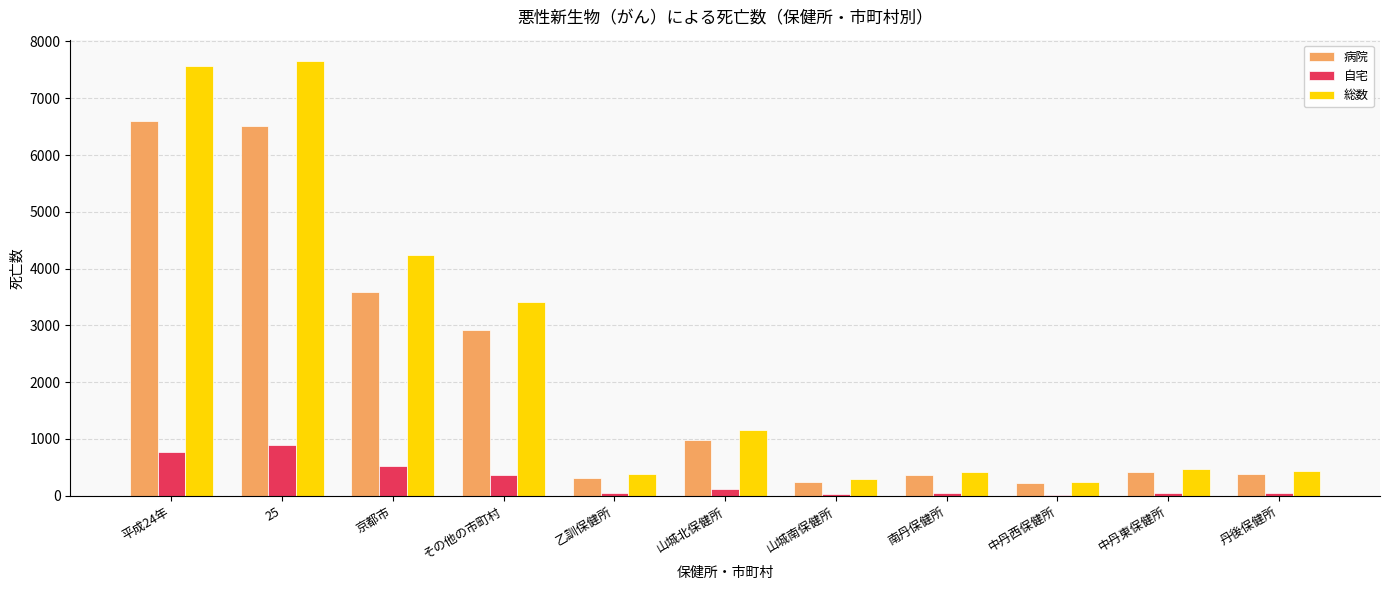

How many groups of bars are there?

11